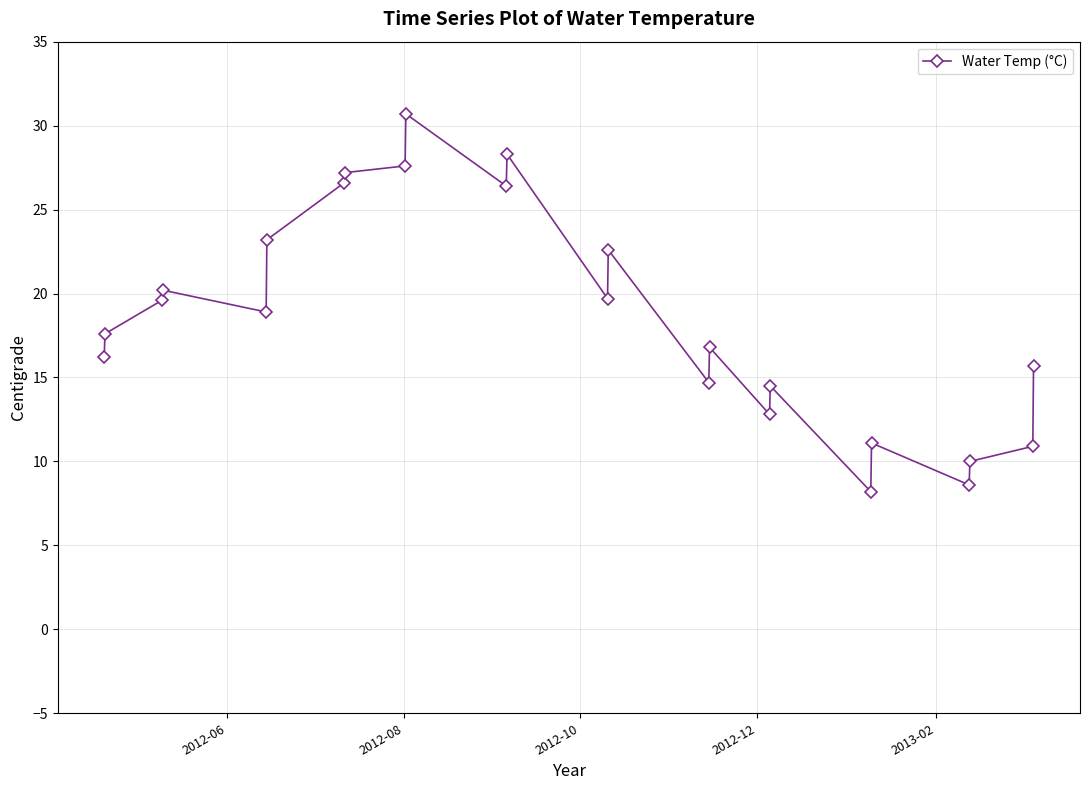

How many points are lower than both their immediate neighbors (excluding endpoints)?

7